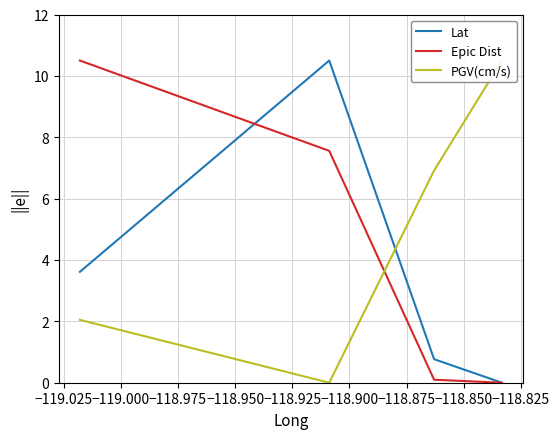

How many intersections are there between PGV(cm/s) and Epic Dist?

1